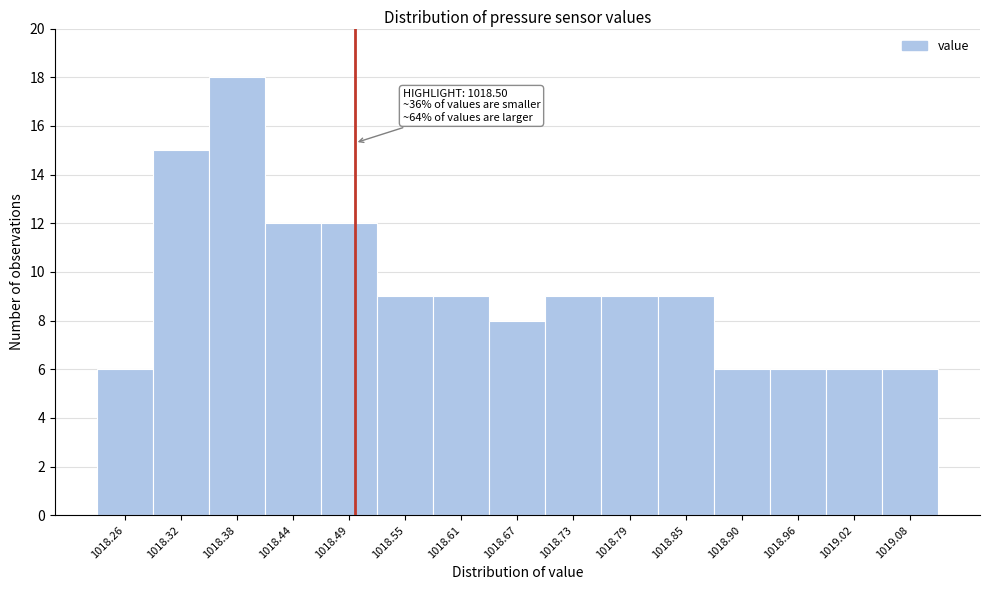

Over which range of the x-axis is the bar tallest?

1018.35 to 1018.41